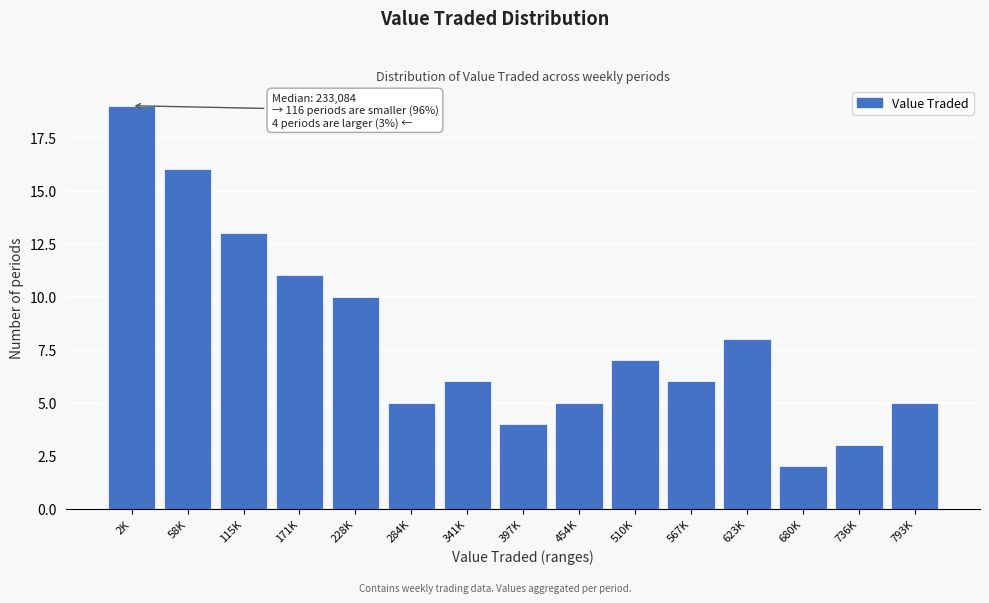

Reading right to left, list all the values displayed in this chart.

5	3	2	8	6	7	5	4	6	5	10	11	13	16	19